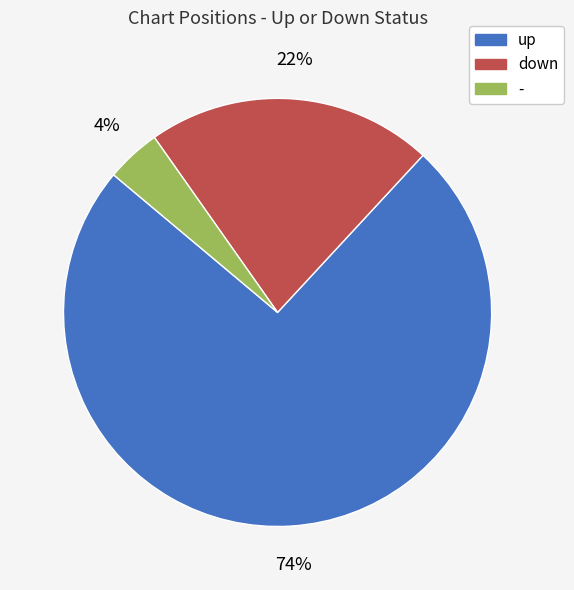

Do - and down together represent more than half of the pie?

No